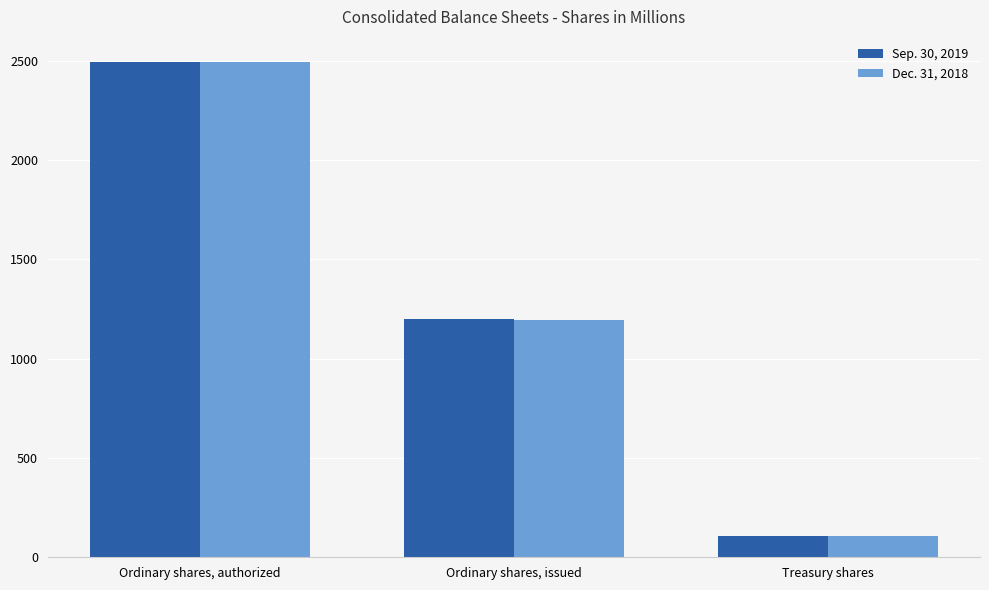

The value of Dec. 31, 2018 at Ordinary shares, issued is 773. True or false?

False